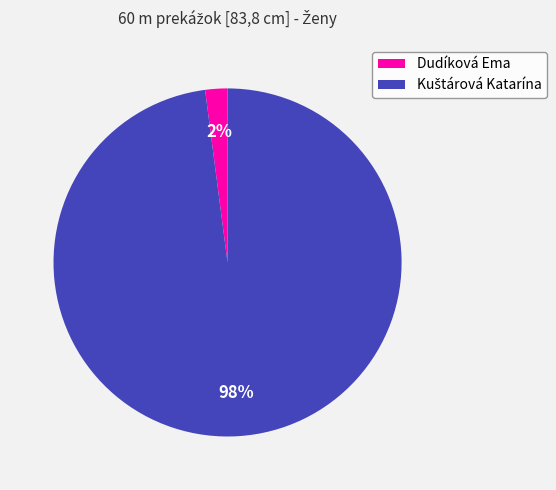

Which category has the smallest portion of the pie?

Dudíková Ema